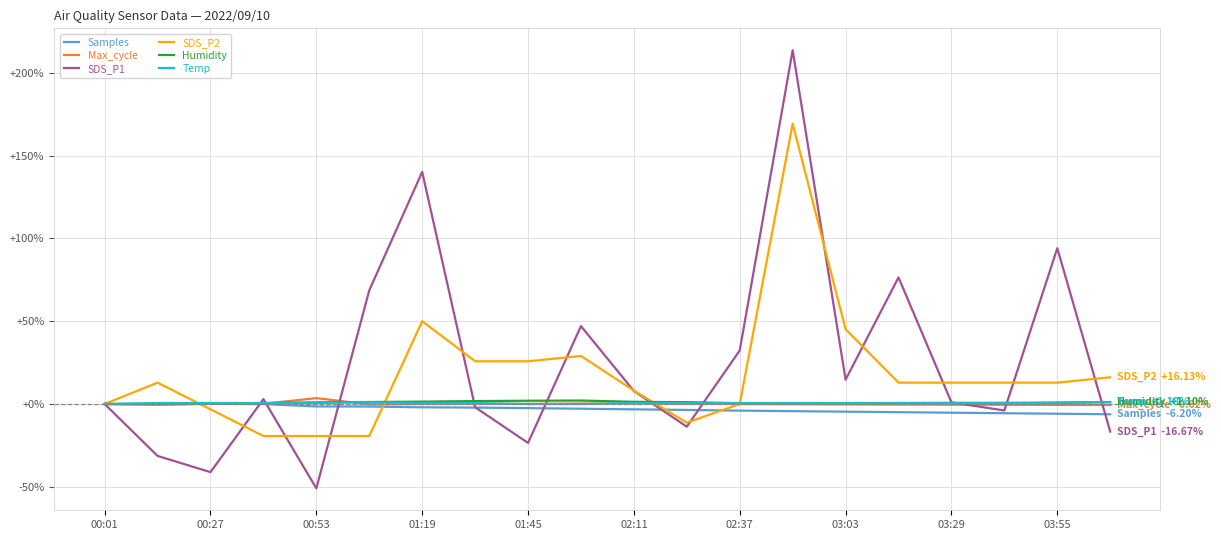

What is the minimum value for SDS_P2?

-19.4